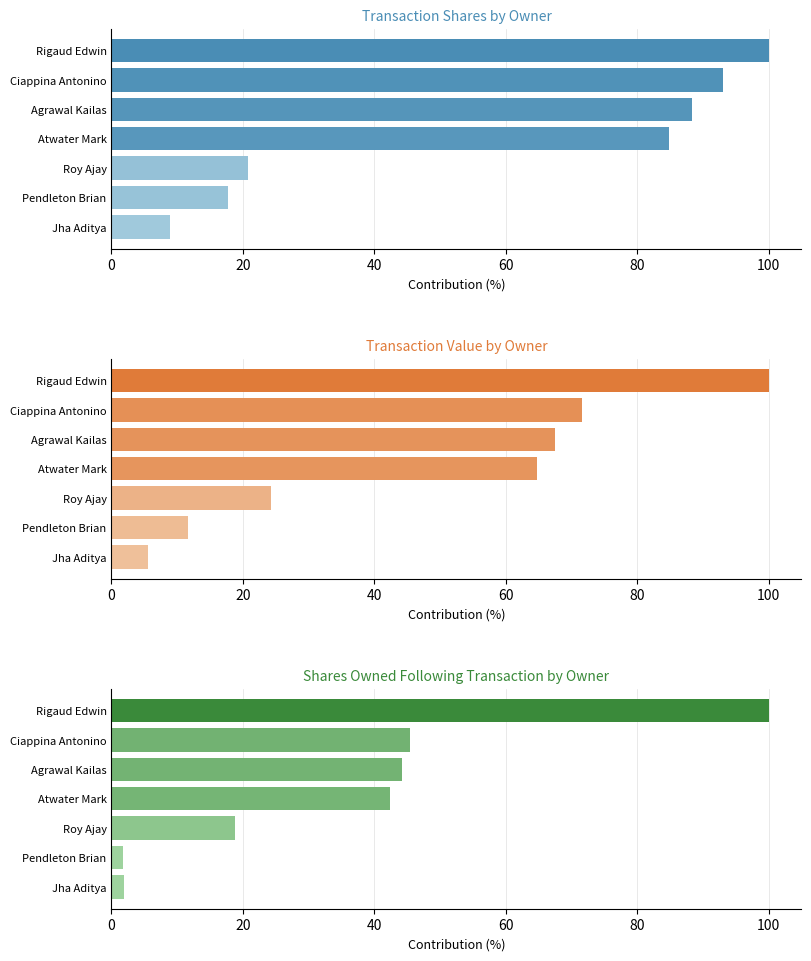

Reading left to right, extract all data points from this chart.

Transaction Shares by Owner: 100.0	93.1	88.4	84.8	20.7	17.7	8.9
Transaction Value by Owner: 100.0	71.5	67.4	64.7	24.3	11.6	5.6
Shares Owned Following Transaction by Owner: 100.0	45.4	44.2	42.4	18.8	1.8	1.9